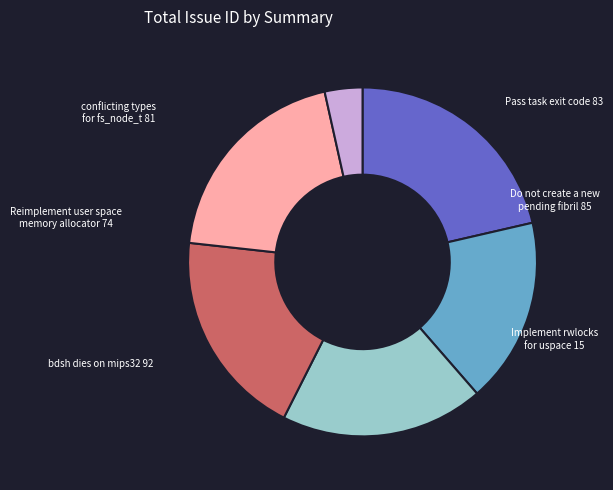

How many segments does this pie chart have?

6